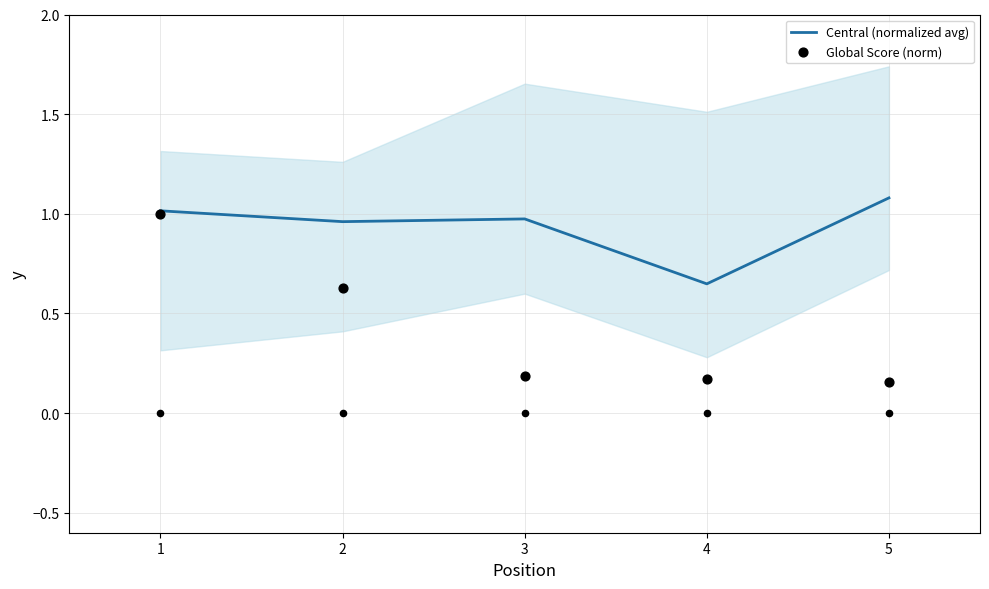

What is the total value across all series at 5?

1.2